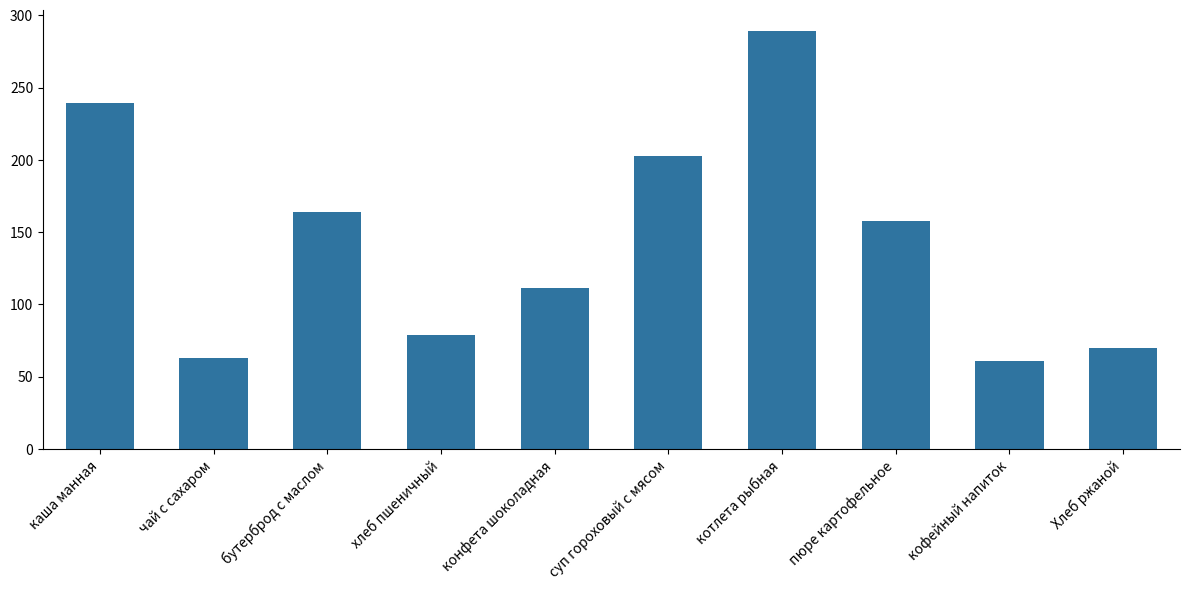

What is the greatest value displayed?

289.0